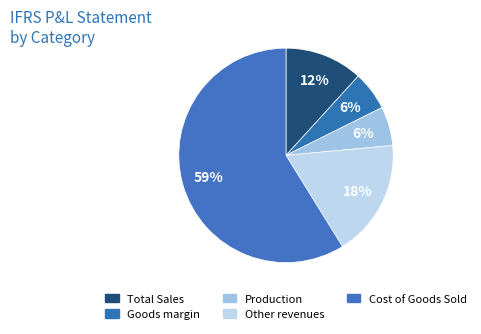

How many slices are in this pie chart?

5